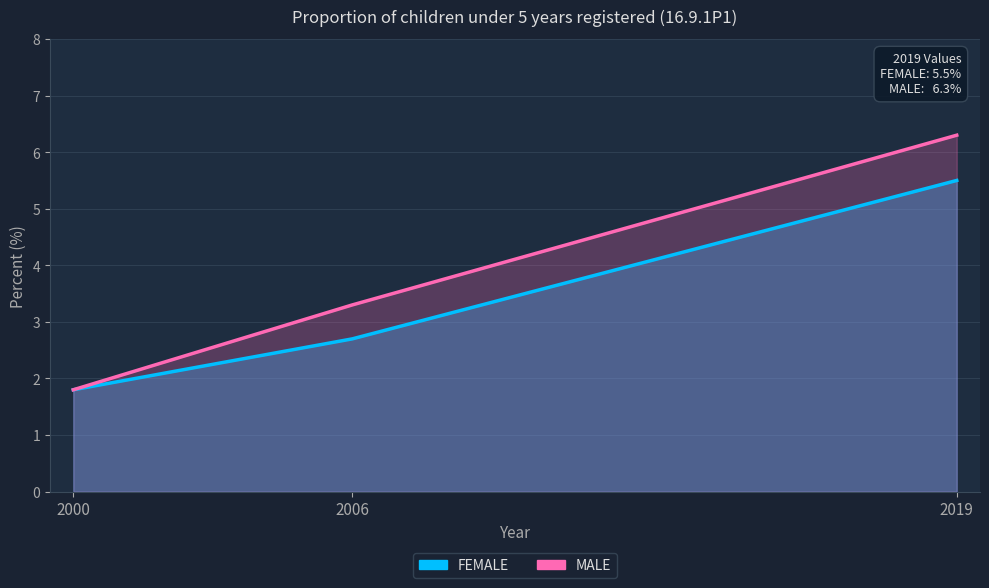

How many lines are shown in the chart?

2